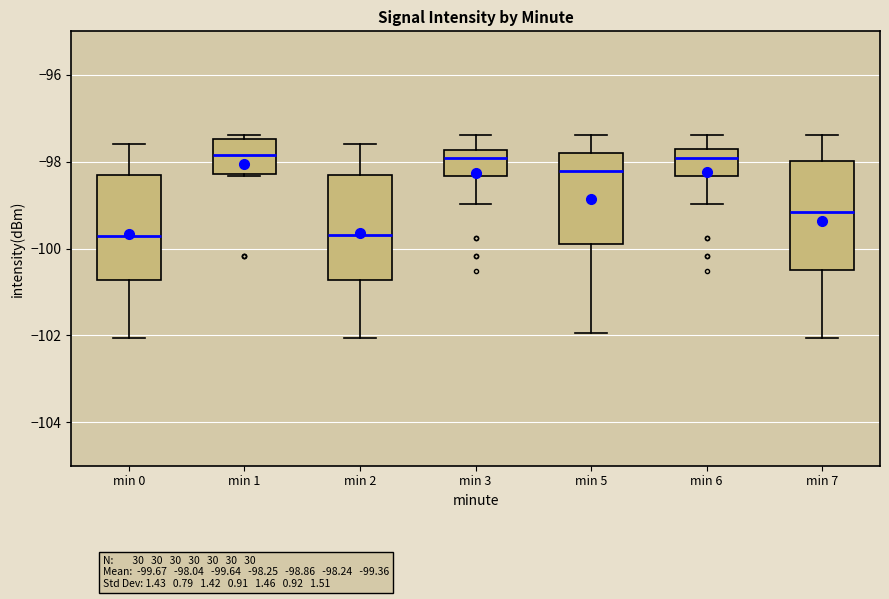

Reading left to right, transcribe this box plot: for each box, give where its median line is, the range the box spans, and where its two whiskers end, as read against the y-axis. The values are not printed on the chart, so give them approximately, as read against the axis.

min 0: median -99.8, box -100.8 to -98.4, whiskers -102.0 to -97.6
min 1: median -97.8, box -98.2 to -97.4, whiskers -98.4 to -97.4 (just above the box's upper edge)
min 2: median -99.6, box -100.8 to -98.4, whiskers -102.0 to -97.6
min 3: median -98.0, box -98.4 to -97.8, whiskers -99.0 to -97.4
min 5: median -98.2, box -99.8 to -97.8, whiskers -102.0 to -97.4
min 6: median -98.0, box -98.4 to -97.8, whiskers -99.0 to -97.4
min 7: median -99.2, box -100.4 to -98.0, whiskers -102.0 to -97.4